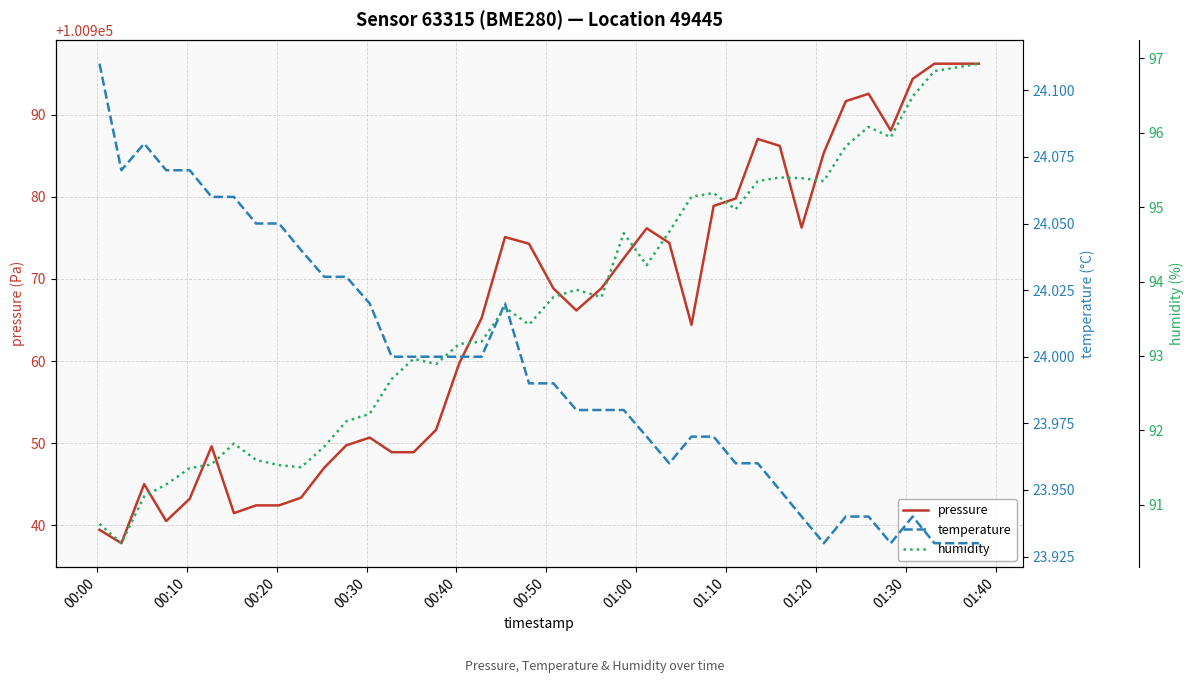

Count the number of categories in the chart.

40